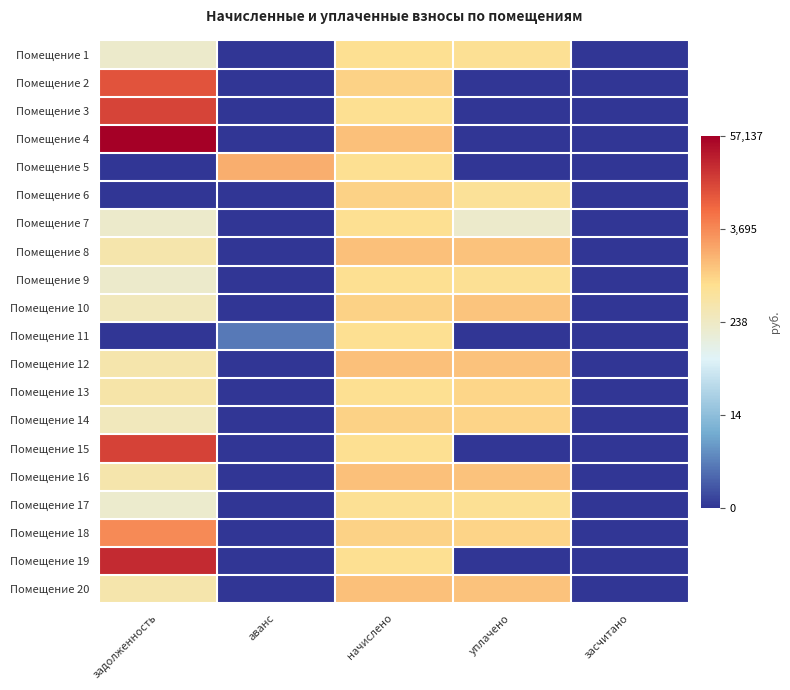

At which category does the chart reach its peak across all series?

задолженность